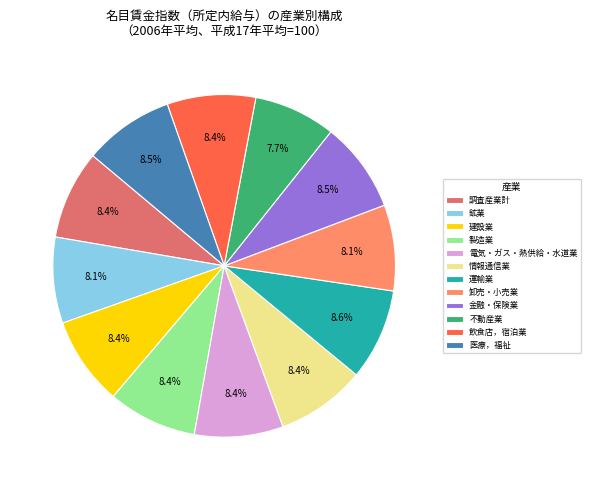

To the nearest percent, what is the difference between the largest and smallest slice percentages?

1%